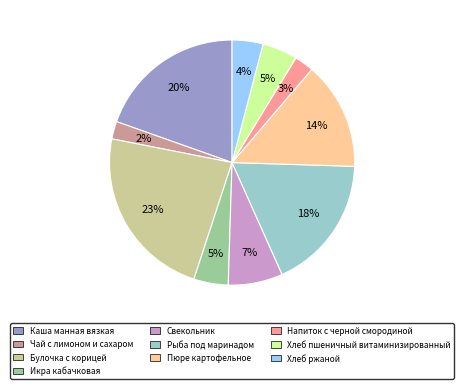

Which category has the biggest portion of the pie?

Булочка с корицей